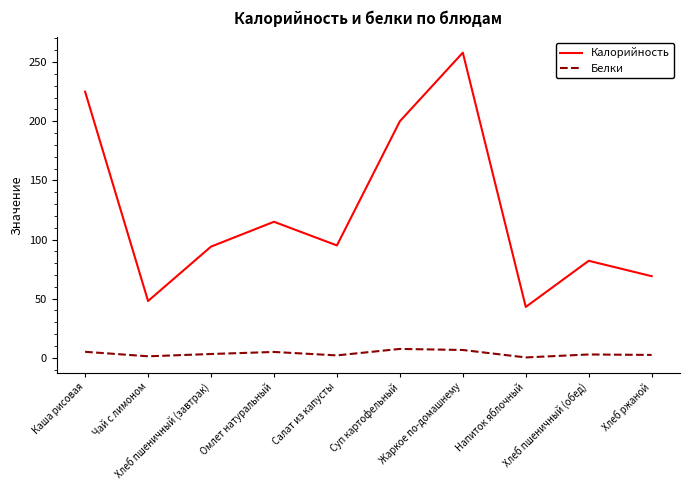

What is the minimum value shown in the chart?

0.3